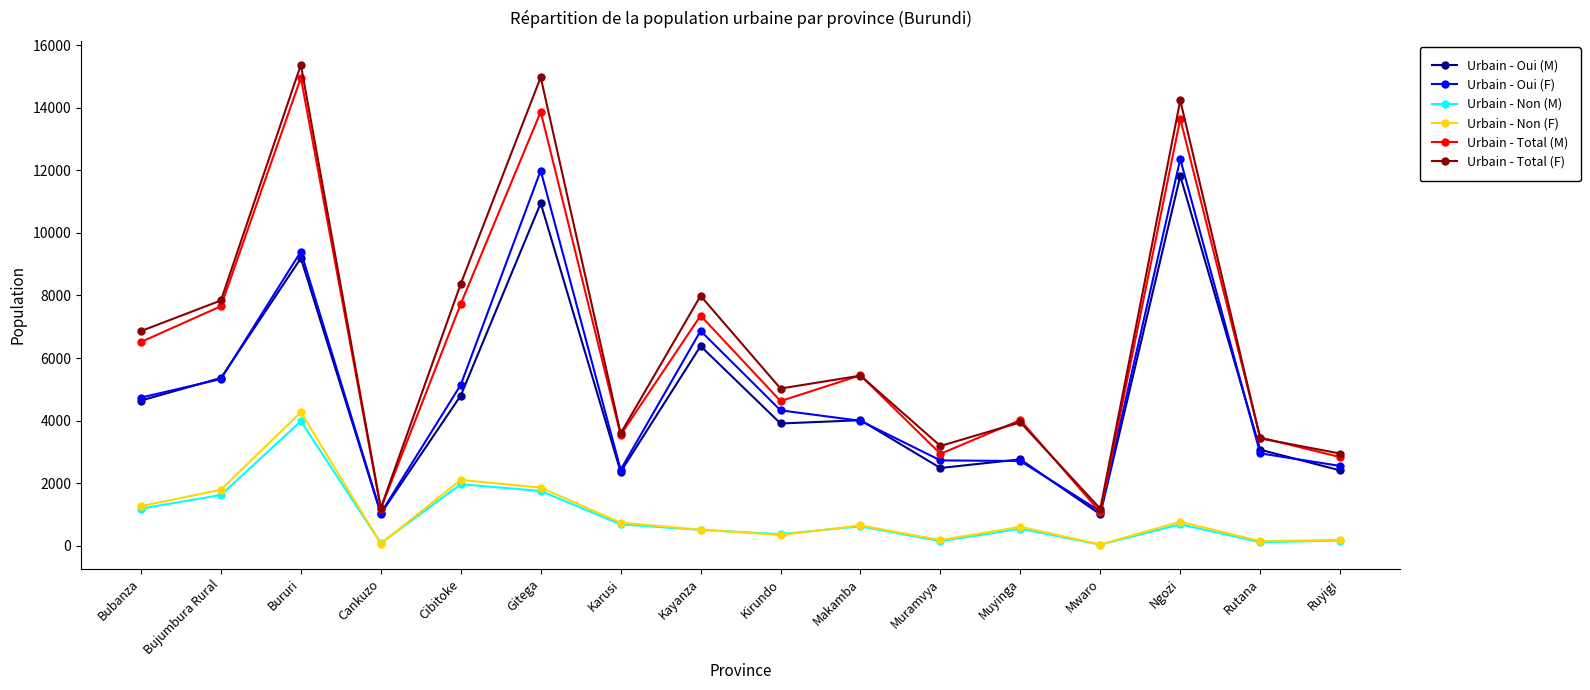

At which category is the sum across all series the highest?

Bururi